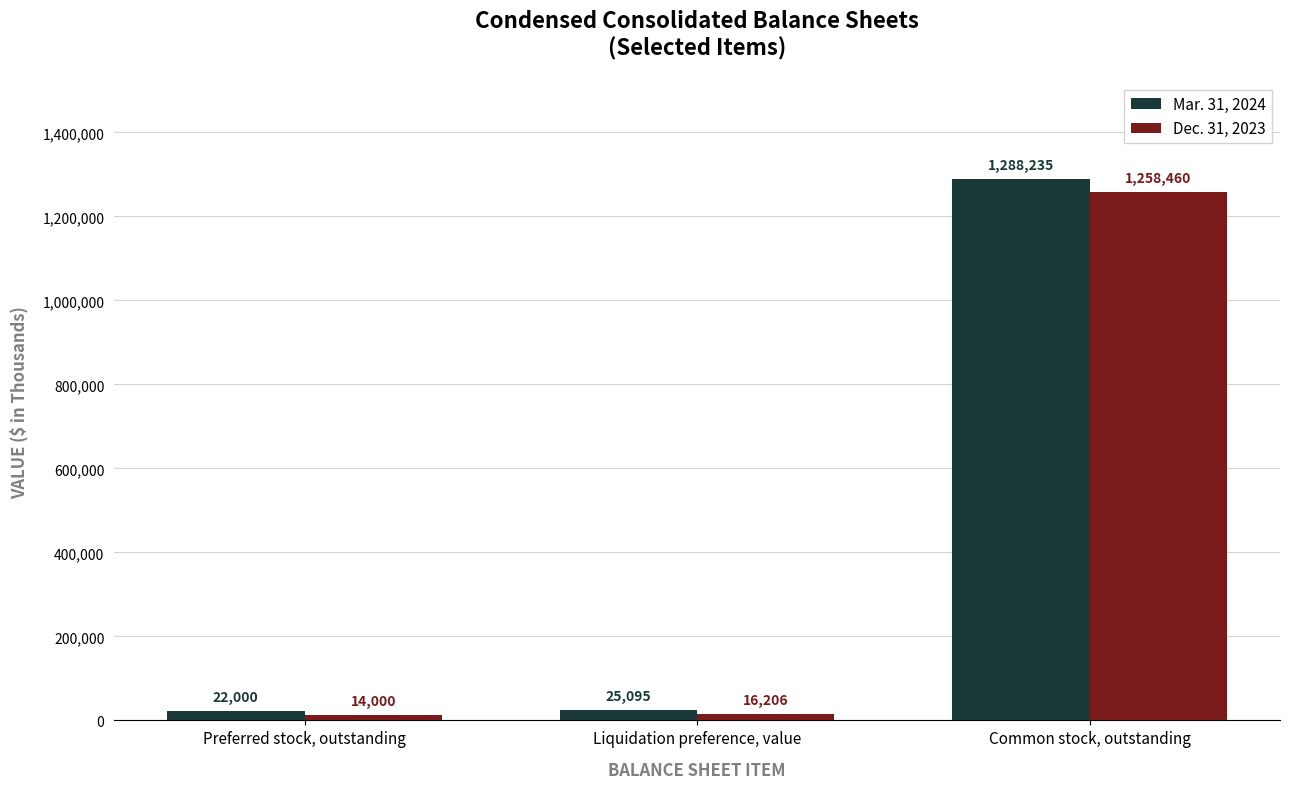

Which series has the widest spread of values?

Mar. 31, 2024